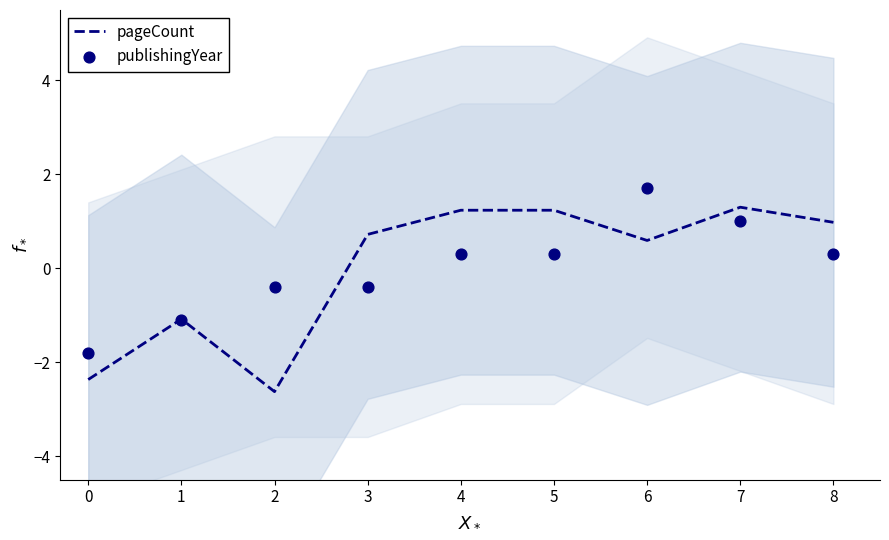

Which series has the largest total across all categories?

pageCount